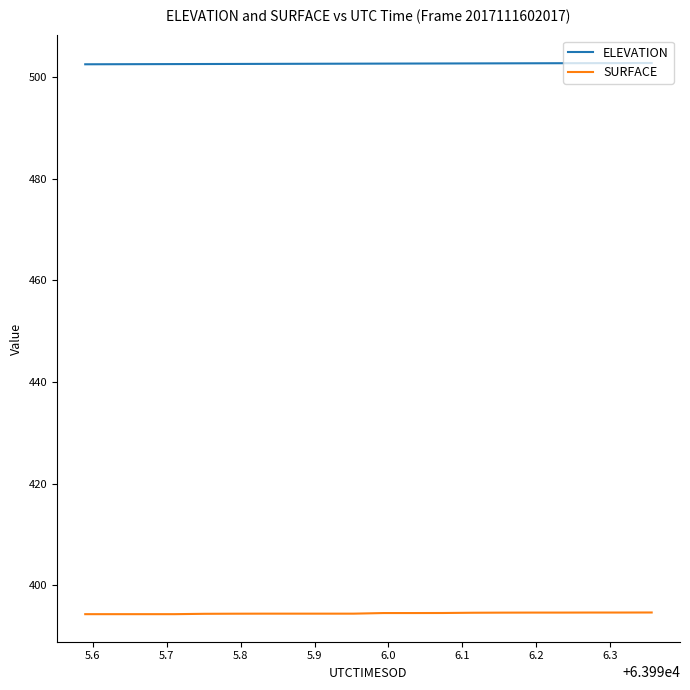

Which series has the largest range (max minus min)?

SURFACE